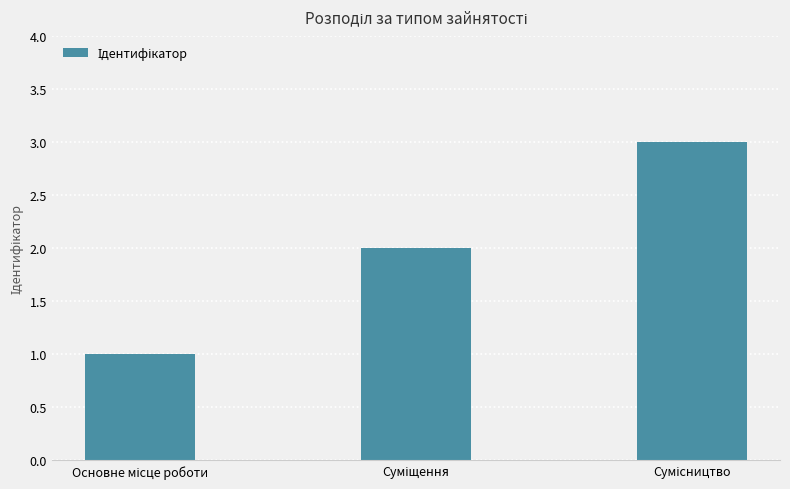

What is the greatest value displayed?

3